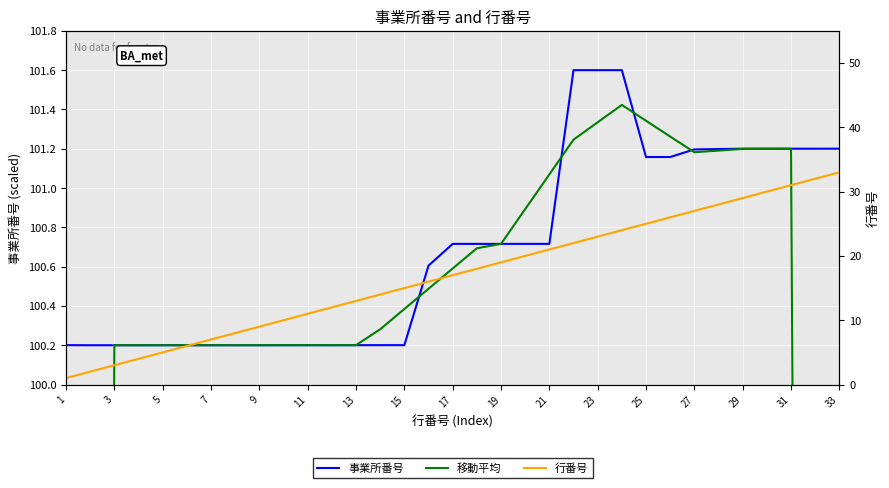

How many data points does each series have?

33